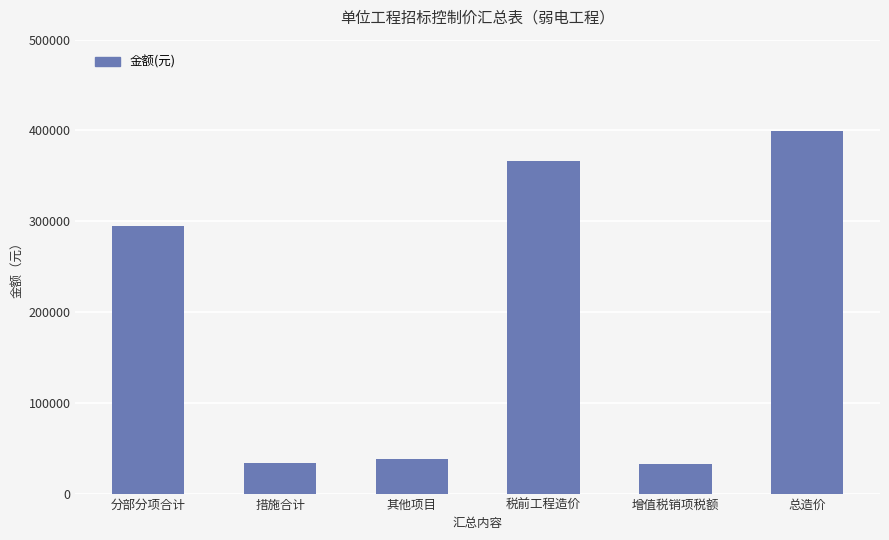

What is the maximum value shown in the chart?

399151.2